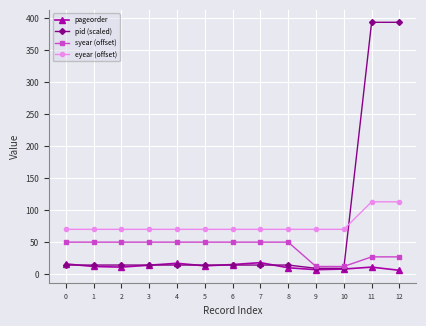

What is the value of the pid (scaled) point at the 6th from the left?

14.2